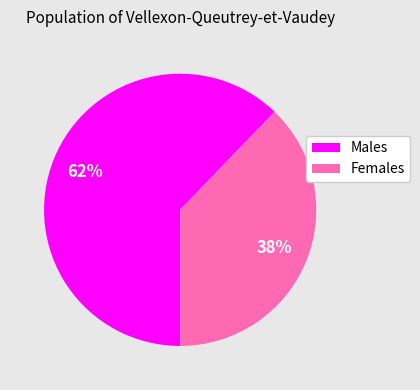

Does any single category account for the majority?

Yes